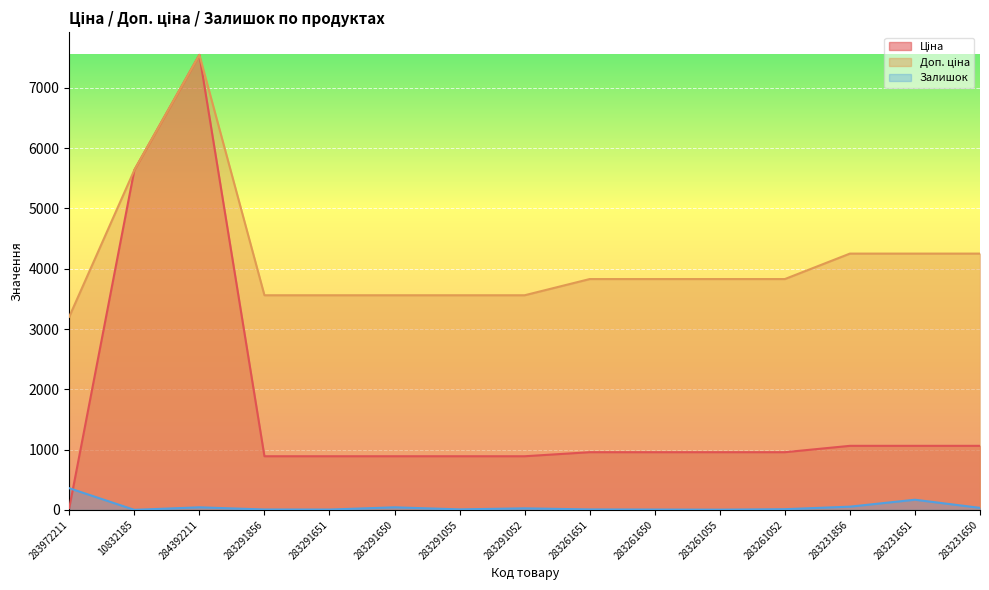

Reading left to right, extract all data points from this chart.

Ціна: 32.0	5636.0	7545.9	889.9	889.9	889.9	889.9	889.9	957.1	957.1	957.1	957.1	1062.6	1062.6	1062.6
Доп. ціна: 3205.0	5636.0	7545.9	3559.7	3559.7	3559.7	3559.7	3559.7	3828.4	3828.4	3828.4	3828.4	4250.5	4250.5	4250.5
Залишок: 360.0	1.0	43.0	7.0	6.0	43.0	9.0	26.0	8.0	6.0	4.0	12.0	54.0	169.0	34.0